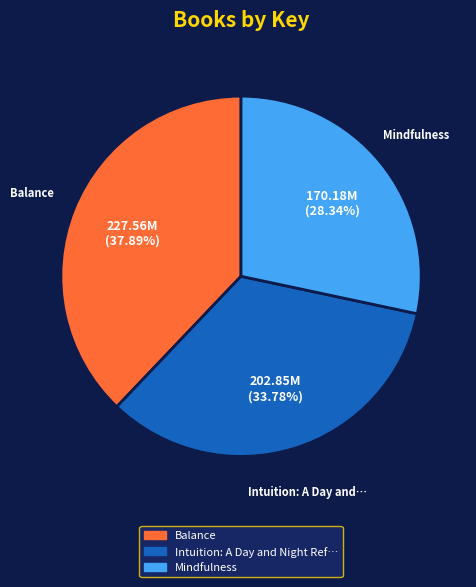

Count the number of slices in the pie.

3